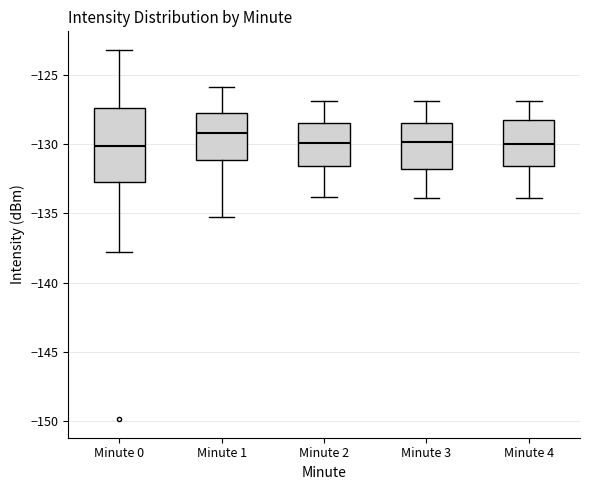

Comparing the boxes themselves (not the whiskers), which one is the tallest?

Minute 0